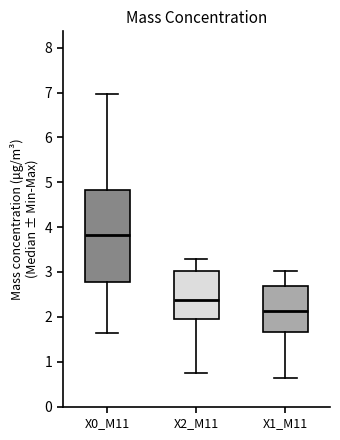

Reading left to right, read every box against the y-axis: the position of its median line, the range the box covers, and the ends of its whiskers. The values are not printed on the chart, so give them approximately, as read against the axis.

X0_M11: median 3.8, box 2.8 to 4.8, whiskers 1.6 to 7.0
X2_M11: median 2.4, box 2.0 to 3.0, whiskers 0.7 to 3.3
X1_M11: median 2.1, box 1.7 to 2.7, whiskers 0.6 to 3.0